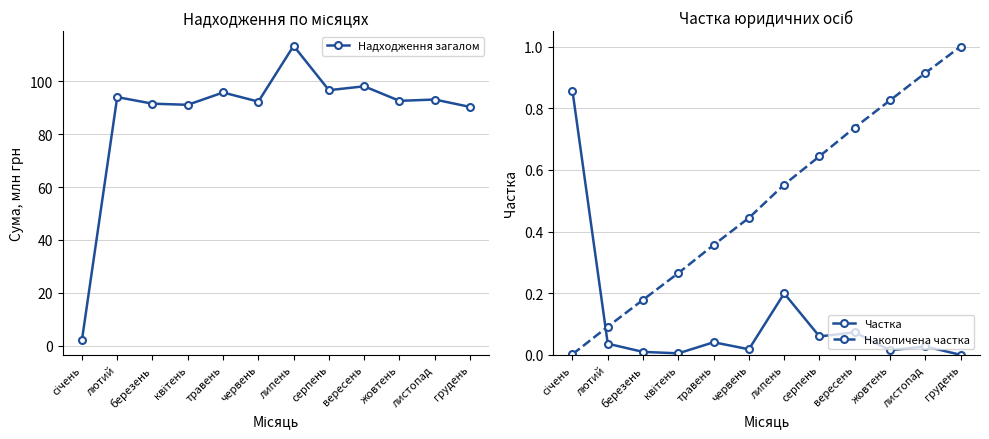

List the labels in order of Накопичена частка value, largest first.

грудень, листопад, жовтень, вересень, серпень, липень, червень, травень, квітень, березень, лютий, січень